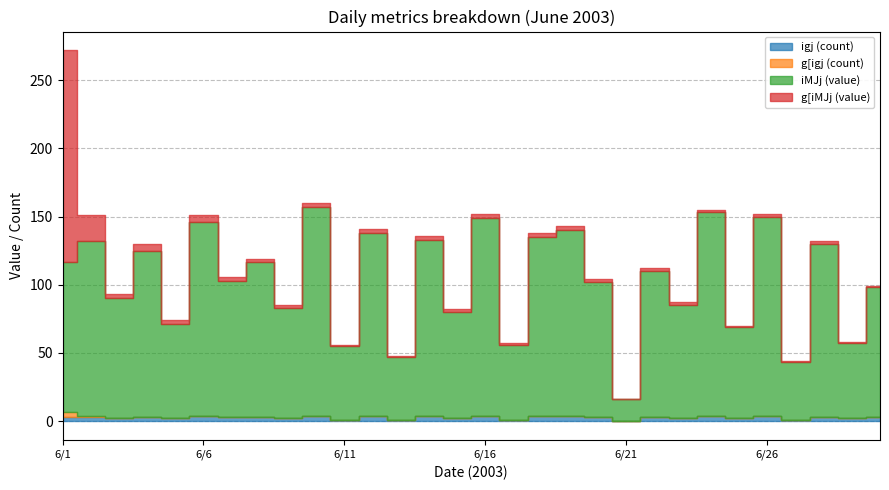

How many data points in g[iMJj (value) are less than 2?

8